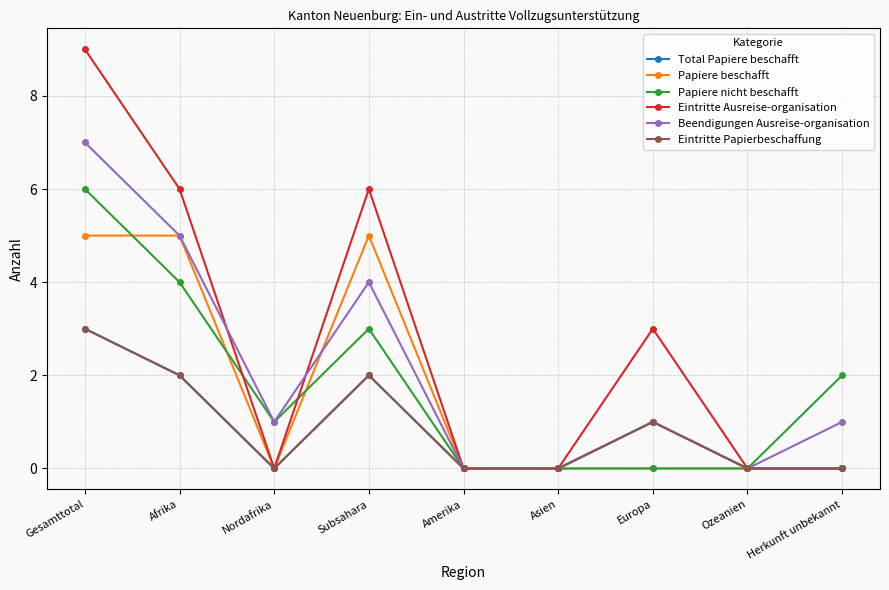

What is the difference between the second highest and second lowest values in the Papiere nicht beschafft series?

4